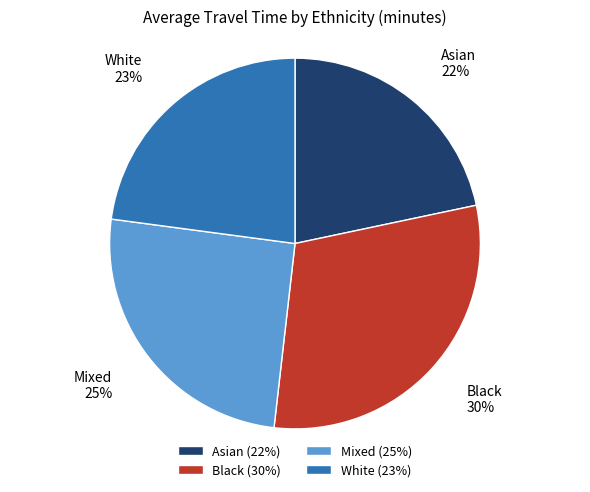

The Mixed slice represents 35% of the pie. True or false?

False